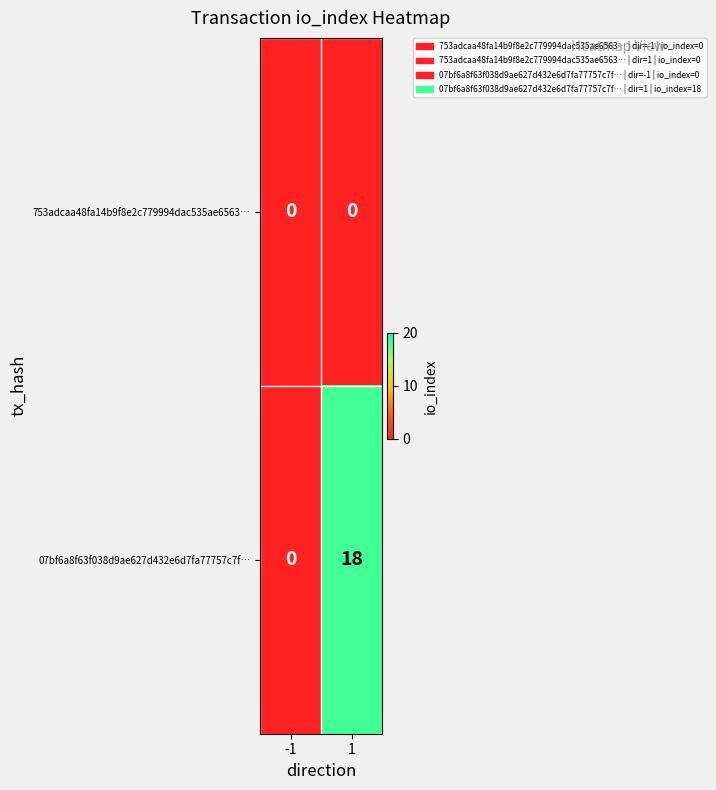

Count the number of categories in the chart.

2